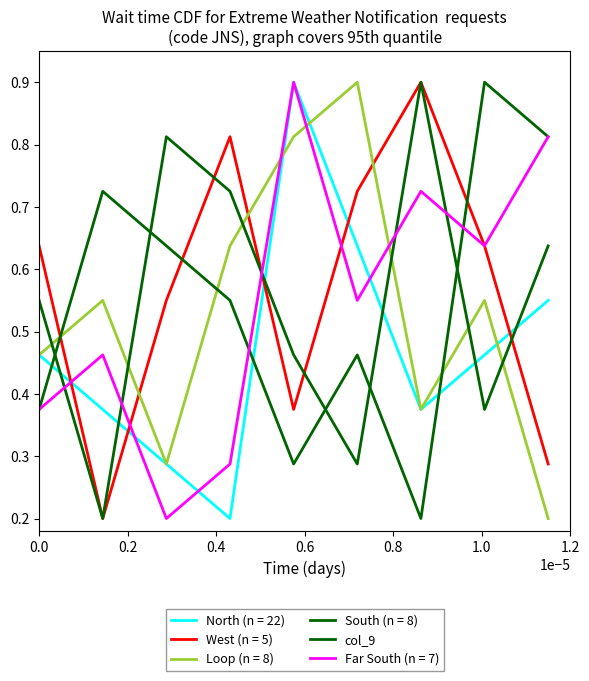

How many lines are shown in the chart?

6